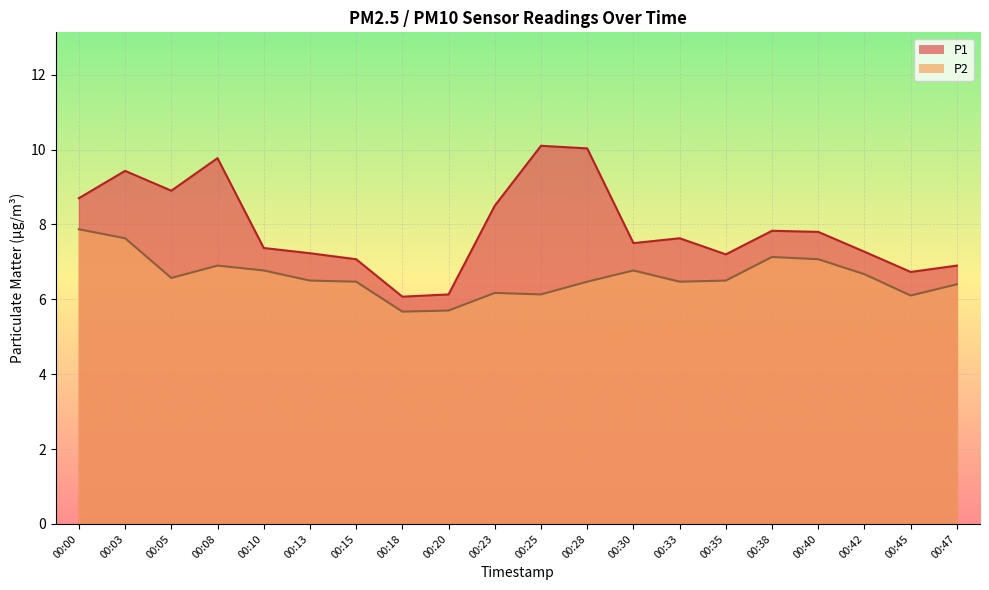

Where is the first local maximum for P2?

00:08